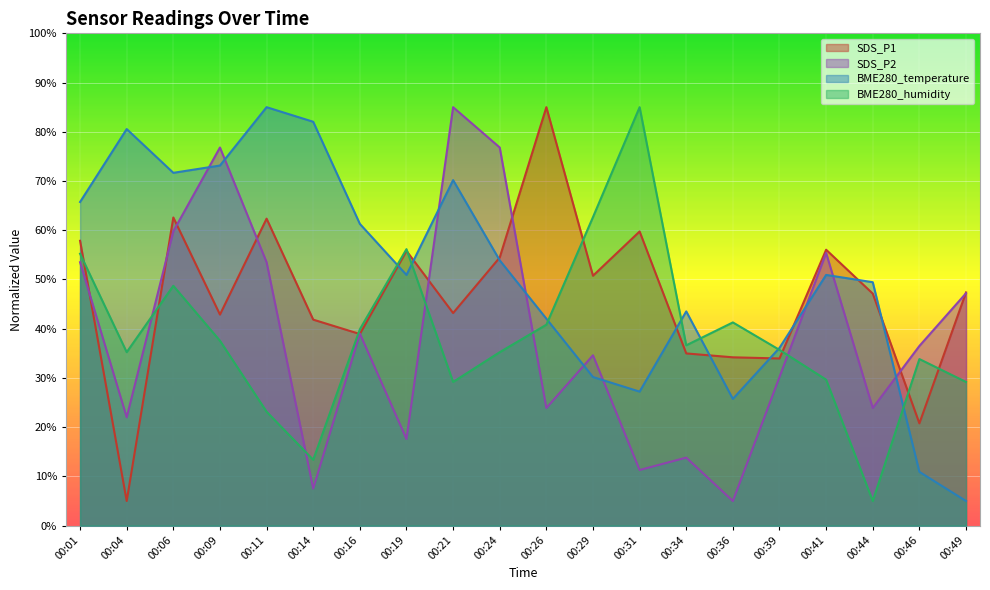

Which label corresponds to the largest value in the chart?

00:26